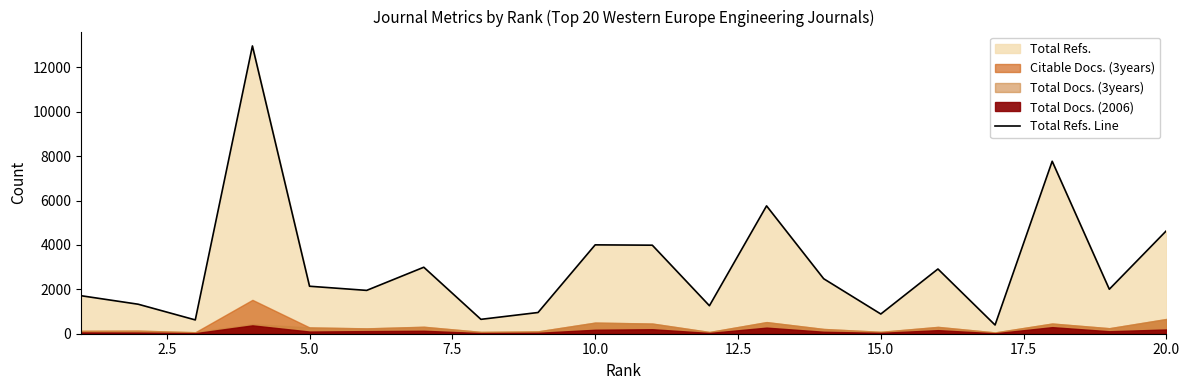

What position from the left is 2.5?

2